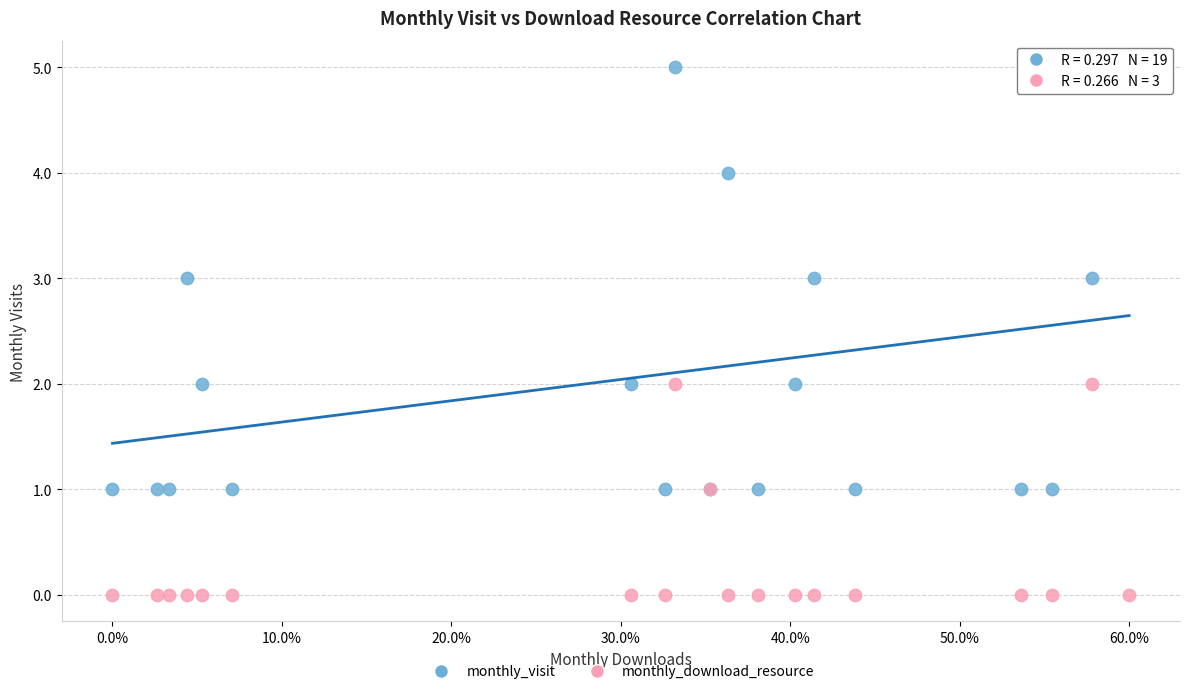

Which series contains the highest Y value?

monthly_visit